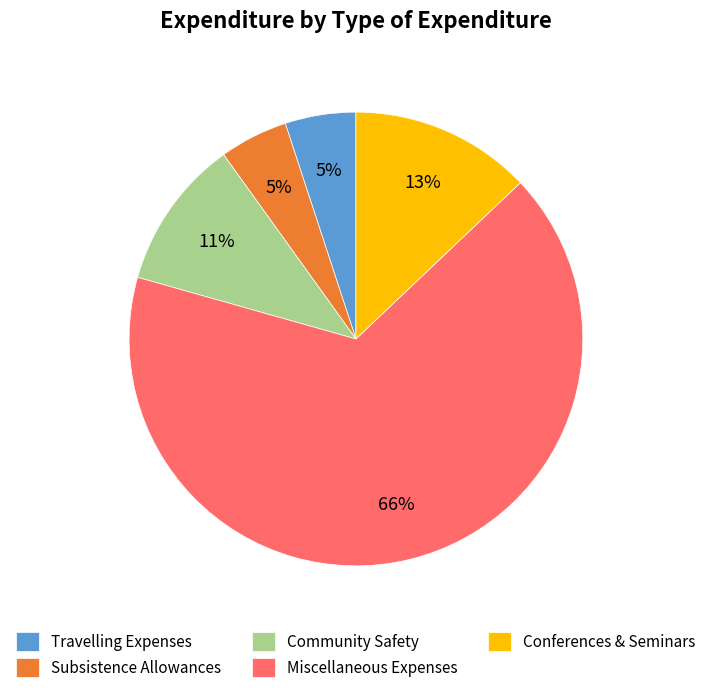

Is Miscellaneous Expenses the majority of the pie?

Yes